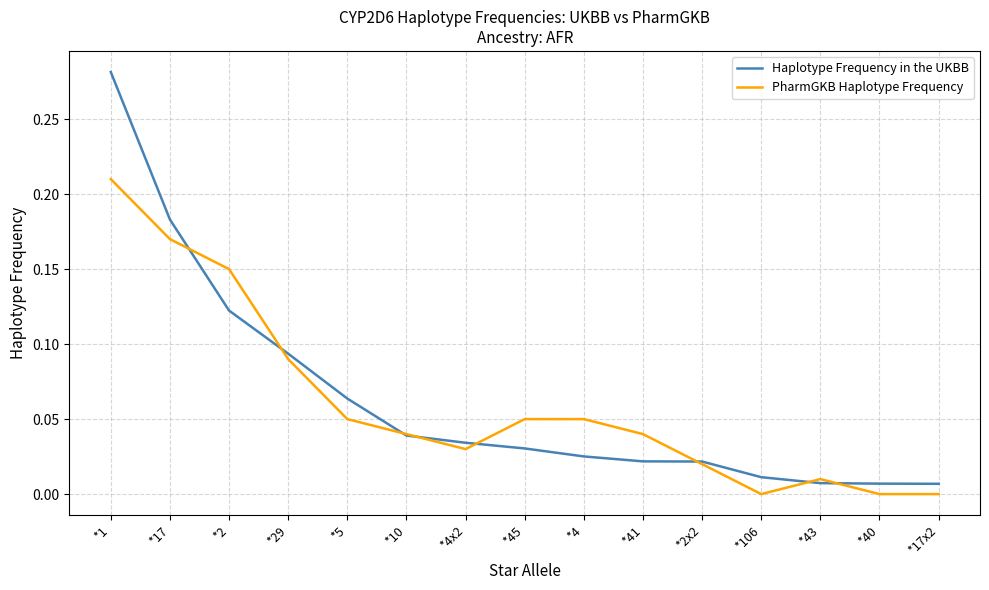

Is the value of Haplotype Frequency in the UKBB at *106 greater than the value of PharmGKB Haplotype Frequency at *2x2?

No